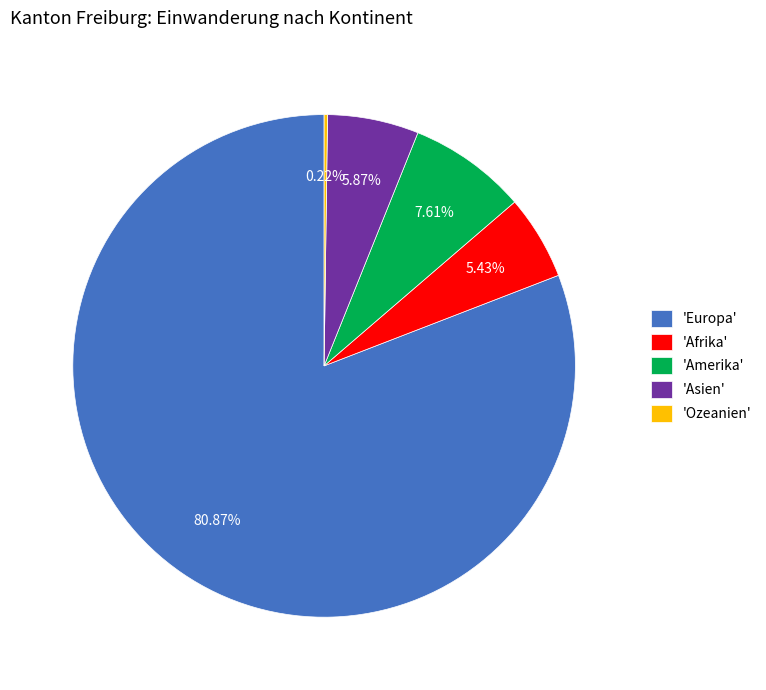

Which category accounts for the majority?

'Europa'